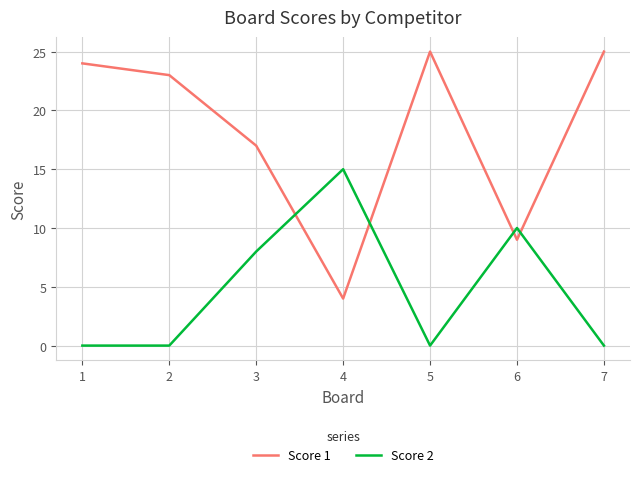

Rank the series at 3 from lowest to highest value.

Score 2, Score 1